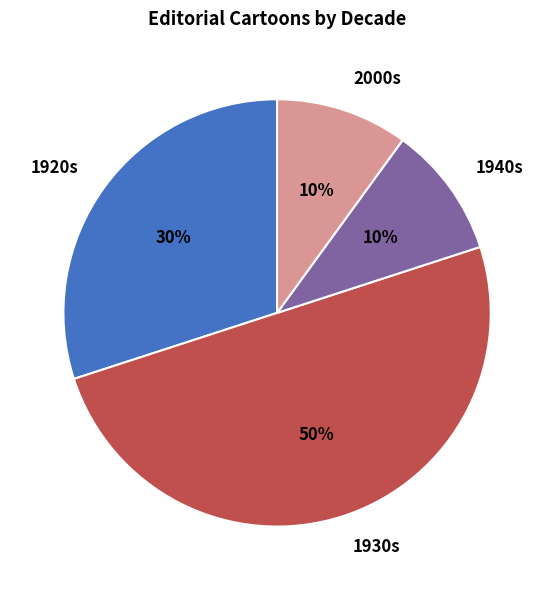

Is the sum of 1920s and 1930s greater than half?

Yes